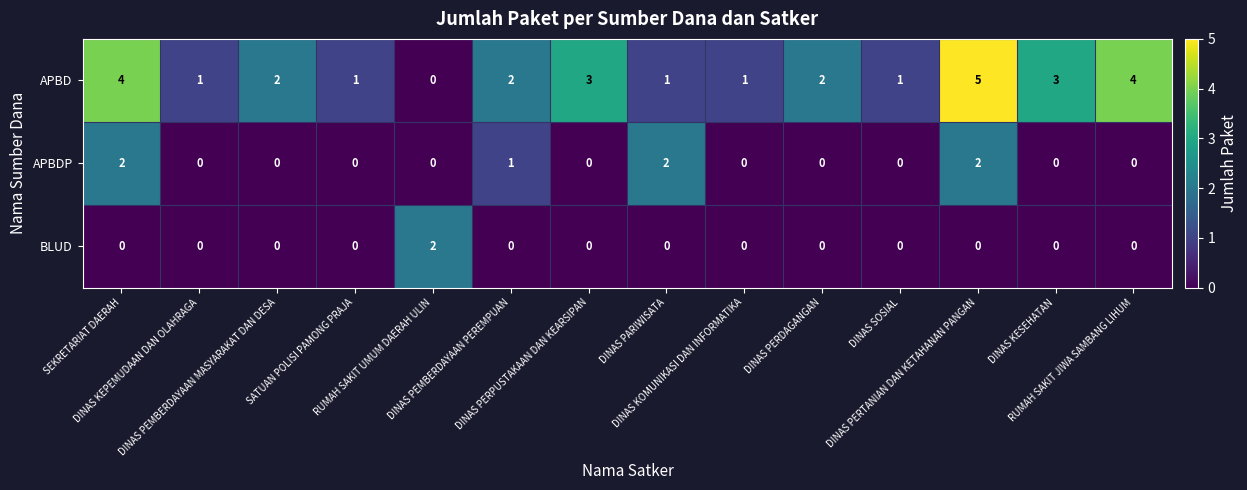

Which series has the largest range (max minus min)?

APBD